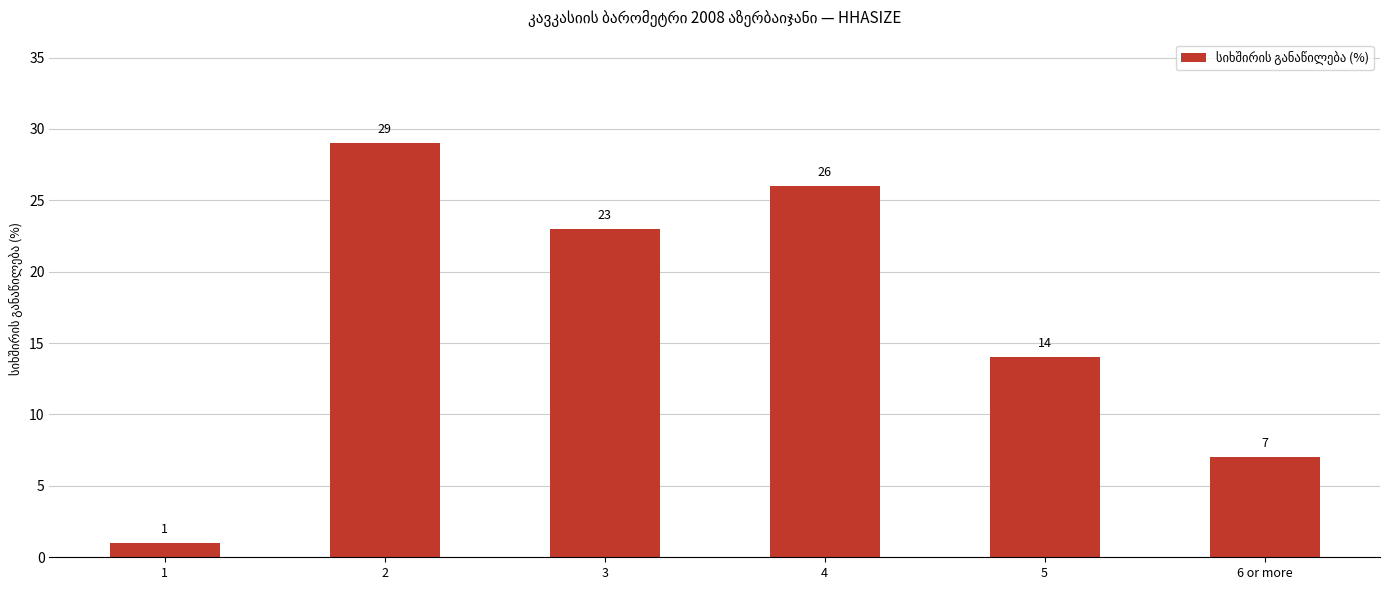

What is the sum of all values?

100